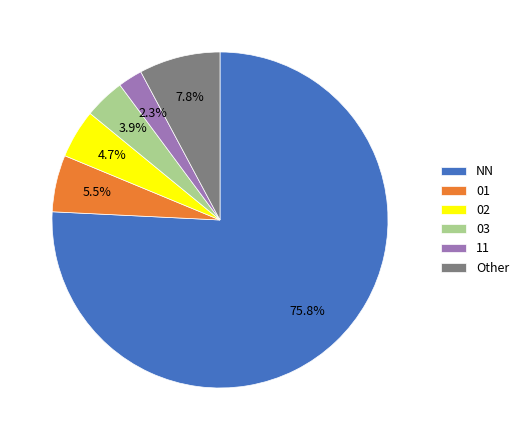

Approximately how many times larger is the value at 02 compared to 11?

2.0